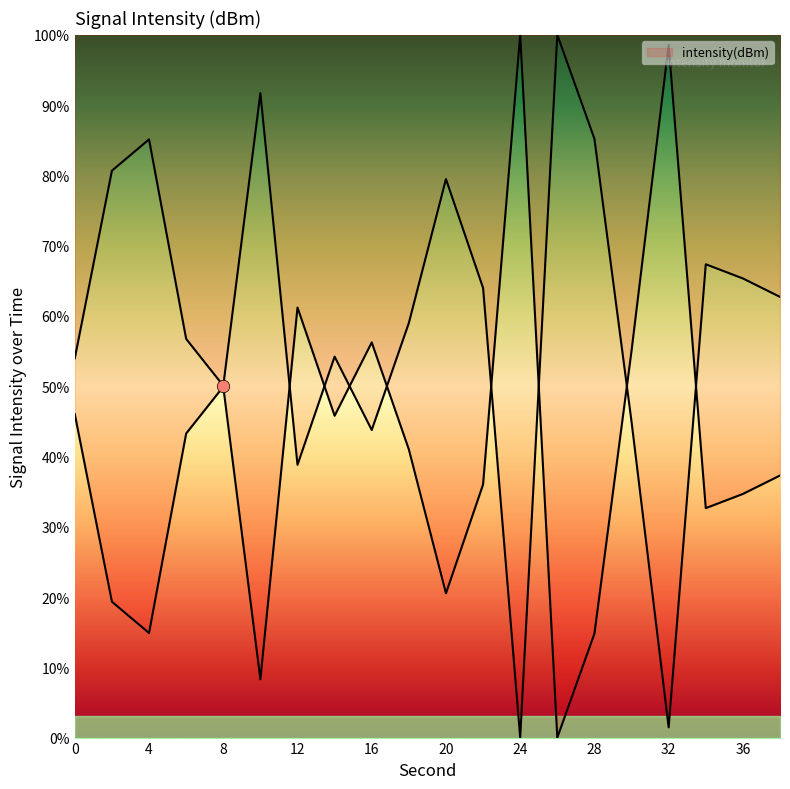

What is the change in value from 12 to 26?

-61.2